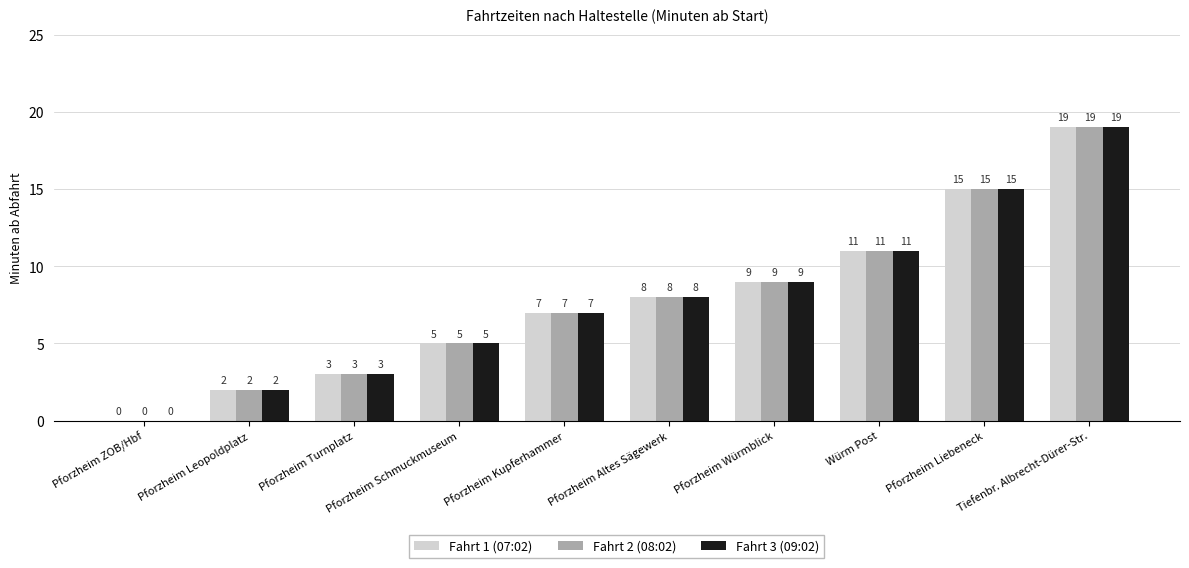

What is the difference between the Fahrt 1 (07:02) values at Pforzheim Würmblick and Pforzheim Schmuckmuseum?

4